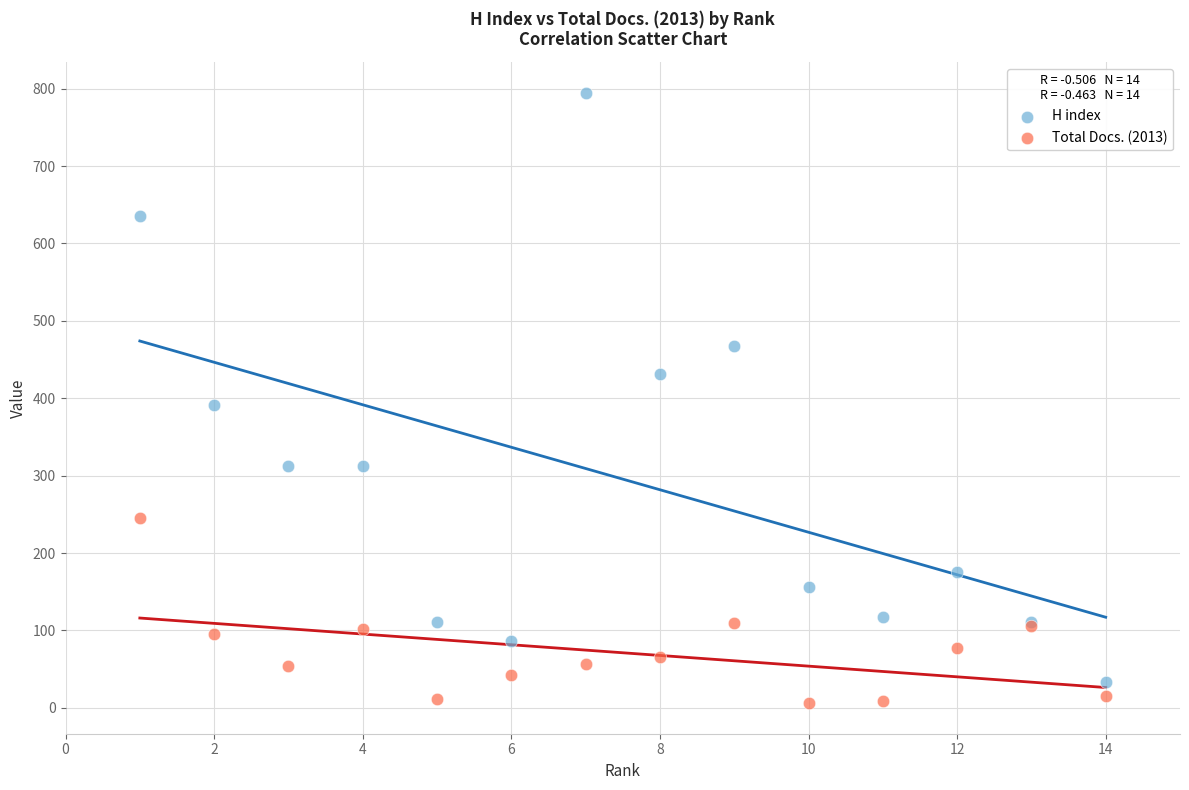

What are all the series names shown in the legend?

H index, Total Docs. (2013)